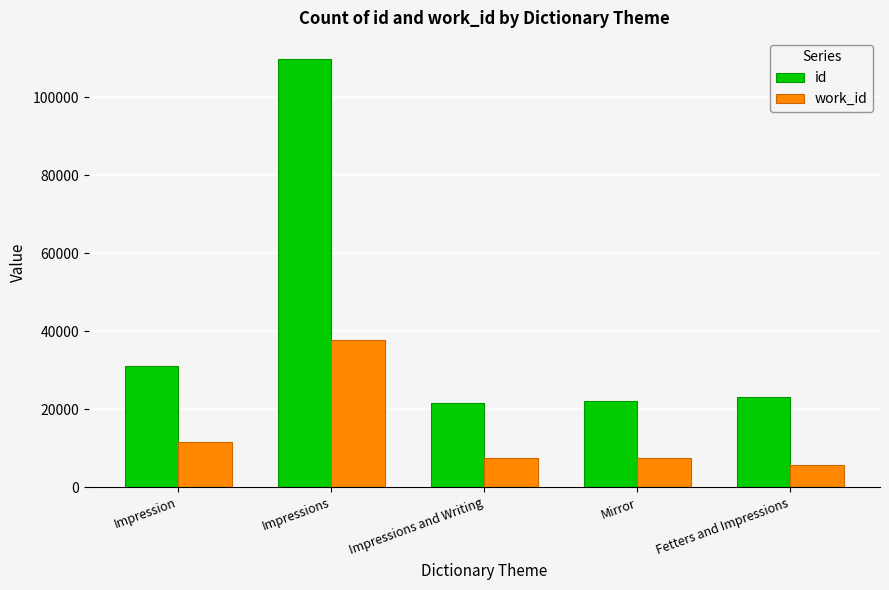

Is it true that work_id equals 15118 at Impression?

False